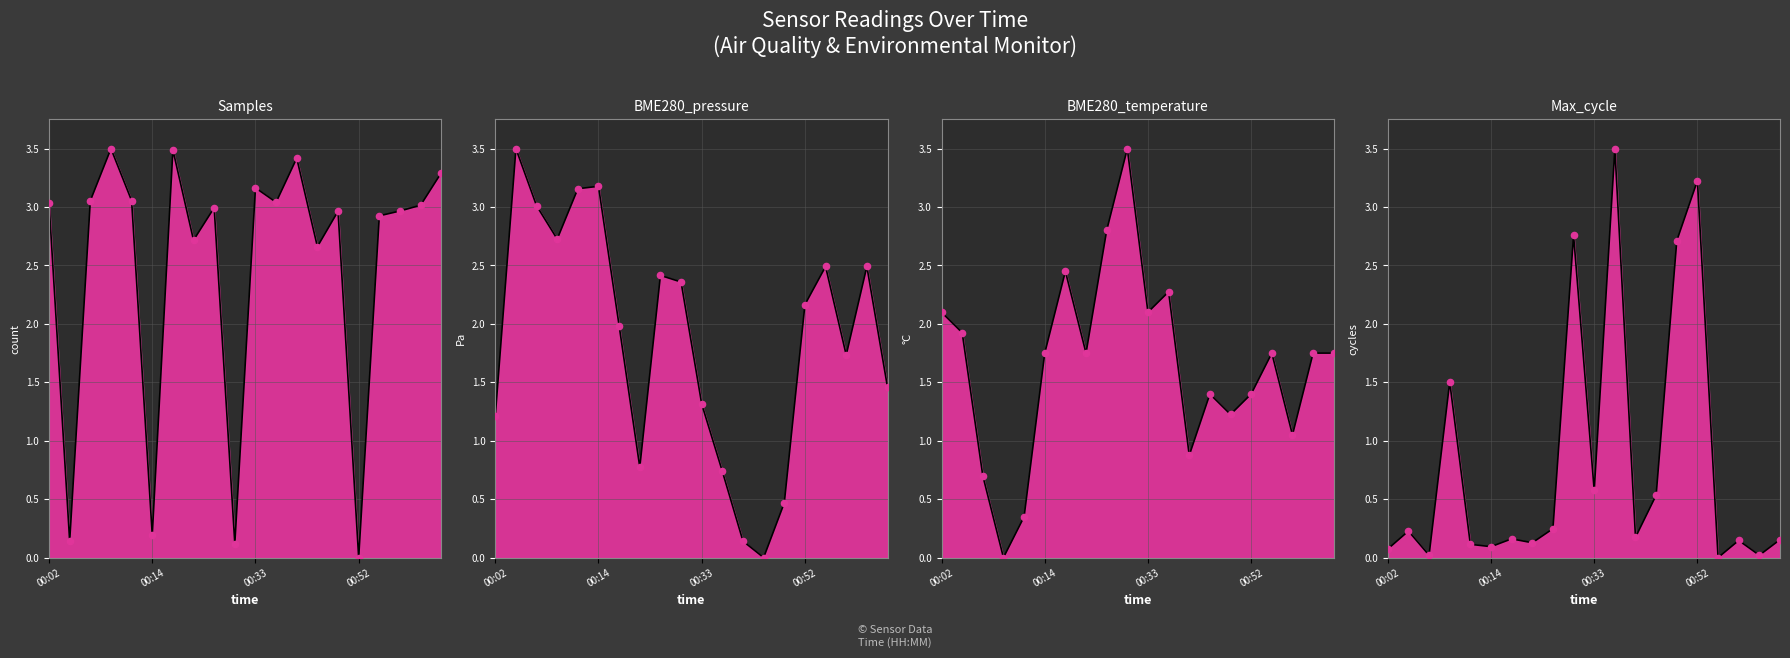

At how many categories does at least one series exceed 2?

20